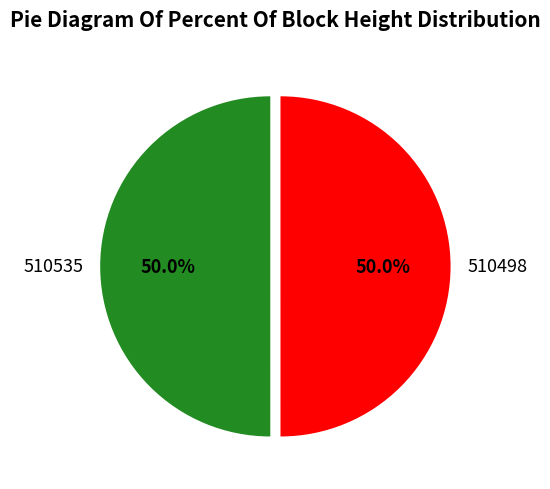

Combined, what portion of the pie is 510498 and 510535?

100.0%